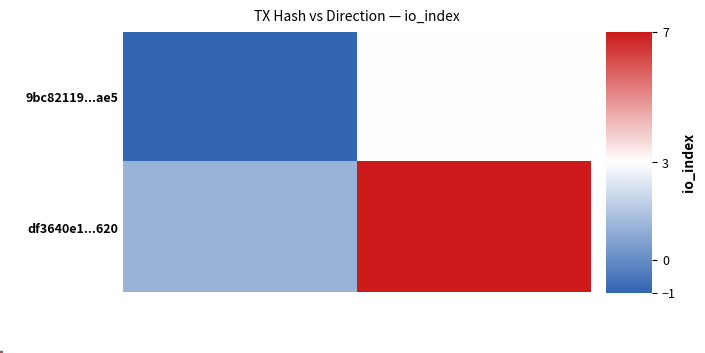

Reading right to left, transcribe all the data shown in this chart.

9bc82119...ae5: 1 (in)=3	-1 (out)=-1
df3640e1...620: 1 (in)=7	-1 (out)=1